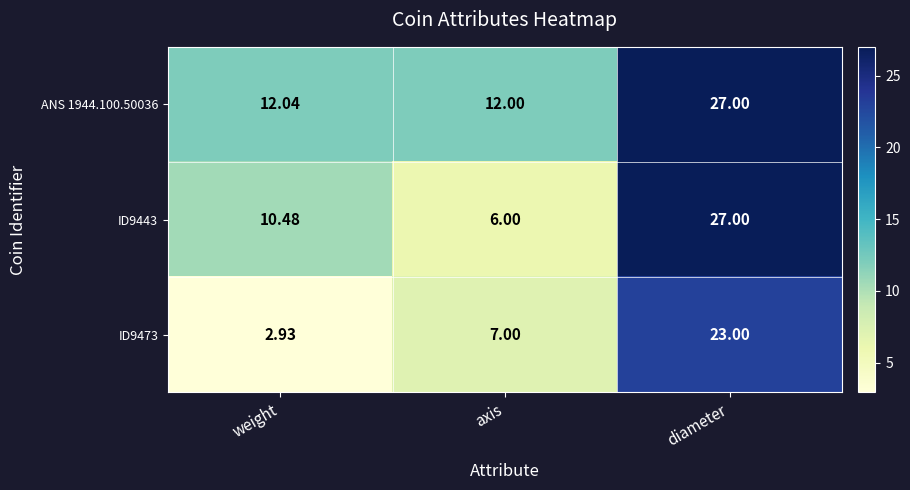

Is the value of ANS 1944.100.50036 at diameter greater than the value of ID9473 at axis?

Yes